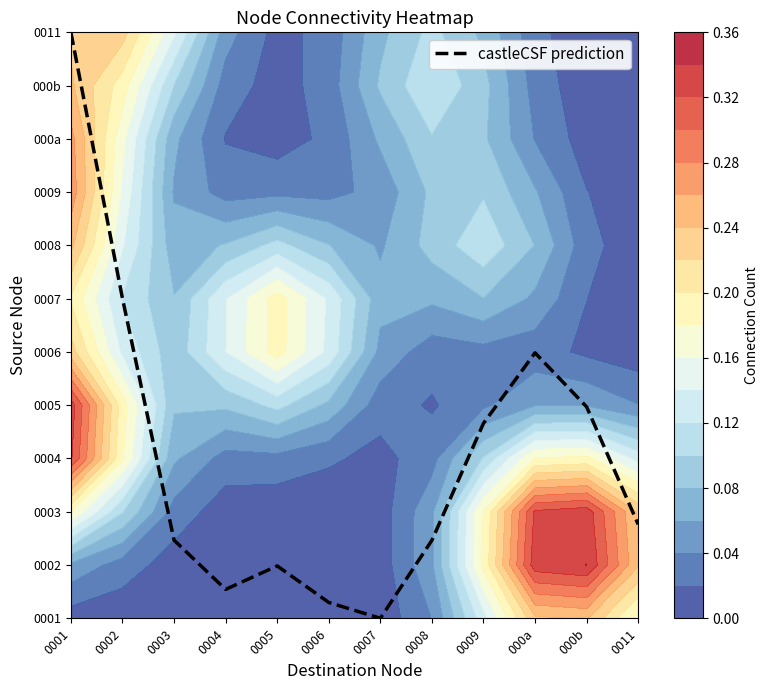

Rank the categories by value from highest to lowest.

0001, 0002, 000a, 000b, 0009, 0011, 0003, 0008, 0005, 0004, 0006, 0007